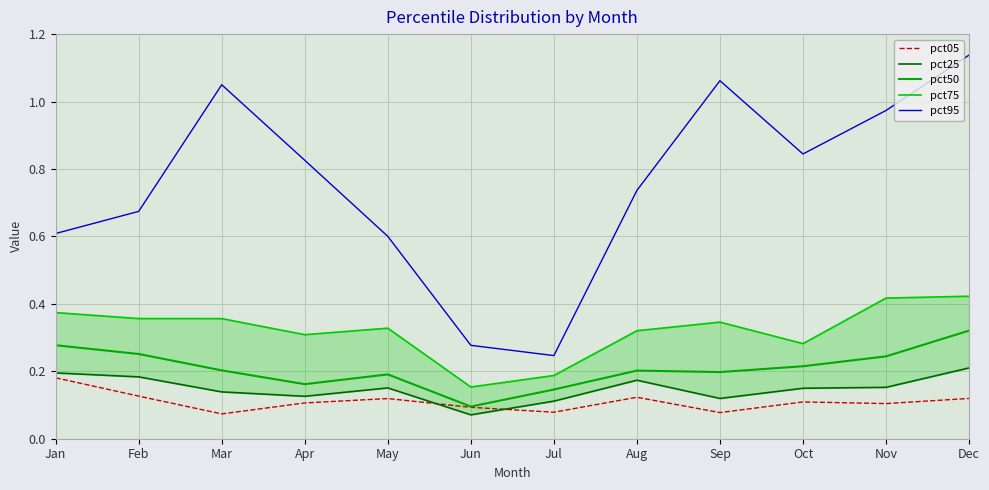

Reading left to right, transcribe all the data shown in this chart.

pct05: Jan=0.2	Feb=0.1	Mar=0.1	Apr=0.1	May=0.1	Jun=0.1	Jul=0.1	Aug=0.1	Sep=0.1	Oct=0.1	Nov=0.1	Dec=0.1
pct25: Jan=0.2	Feb=0.2	Mar=0.1	Apr=0.1	May=0.2	Jun=0.1	Jul=0.1	Aug=0.2	Sep=0.1	Oct=0.1	Nov=0.2	Dec=0.2
pct50: Jan=0.3	Feb=0.3	Mar=0.2	Apr=0.2	May=0.2	Jun=0.1	Jul=0.1	Aug=0.2	Sep=0.2	Oct=0.2	Nov=0.2	Dec=0.3
pct75: Jan=0.4	Feb=0.4	Mar=0.4	Apr=0.3	May=0.3	Jun=0.2	Jul=0.2	Aug=0.3	Sep=0.3	Oct=0.3	Nov=0.4	Dec=0.4
pct95: Jan=0.6	Feb=0.7	Mar=1.0	Apr=0.8	May=0.6	Jun=0.3	Jul=0.2	Aug=0.7	Sep=1.1	Oct=0.8	Nov=1.0	Dec=1.1